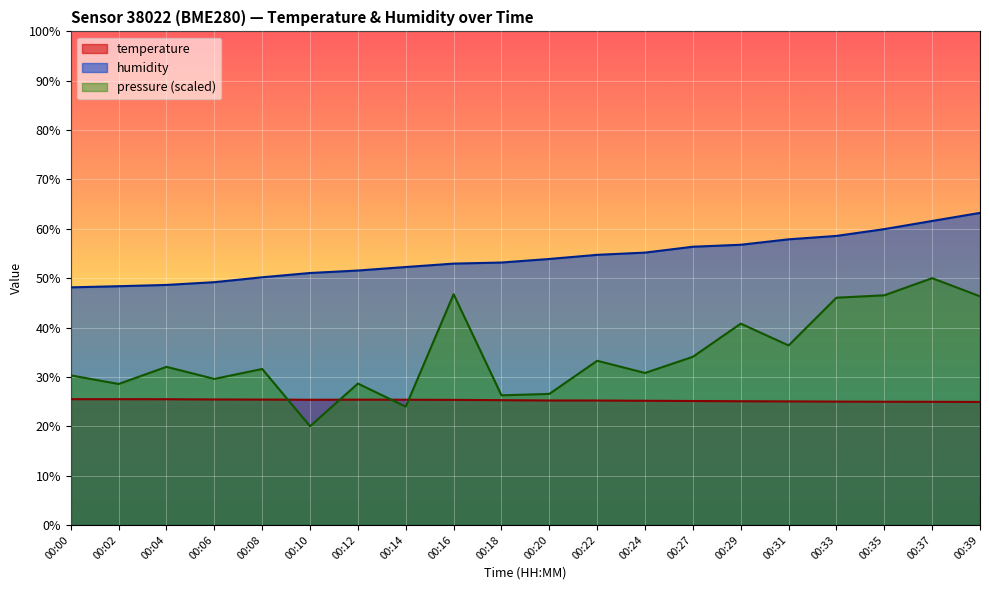

What is the average value of the temperature series?

25.2